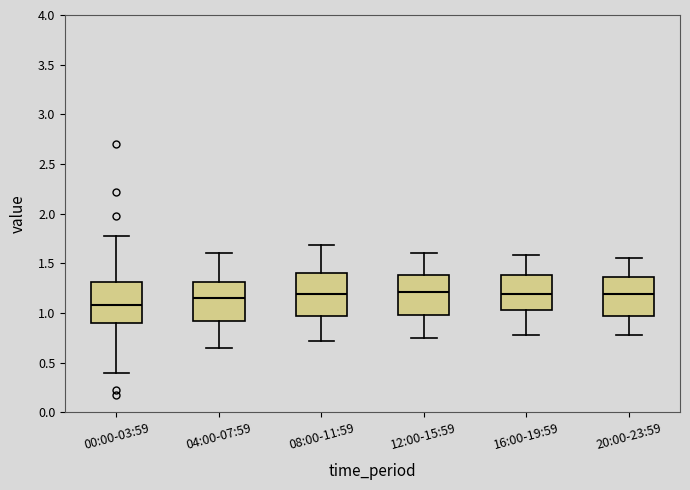

Where is the upper edge of the box for 00:00-03:59 on the y-axis? The values are not printed on the chart, so give them approximately, as read against the axis.

1.30